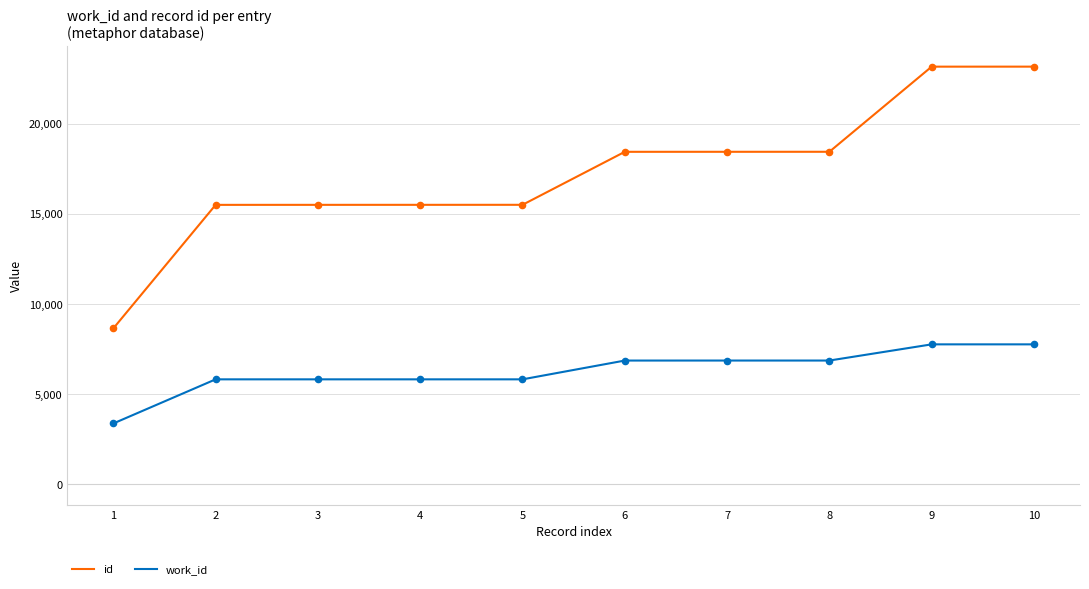

Which series has the largest total across all categories?

id